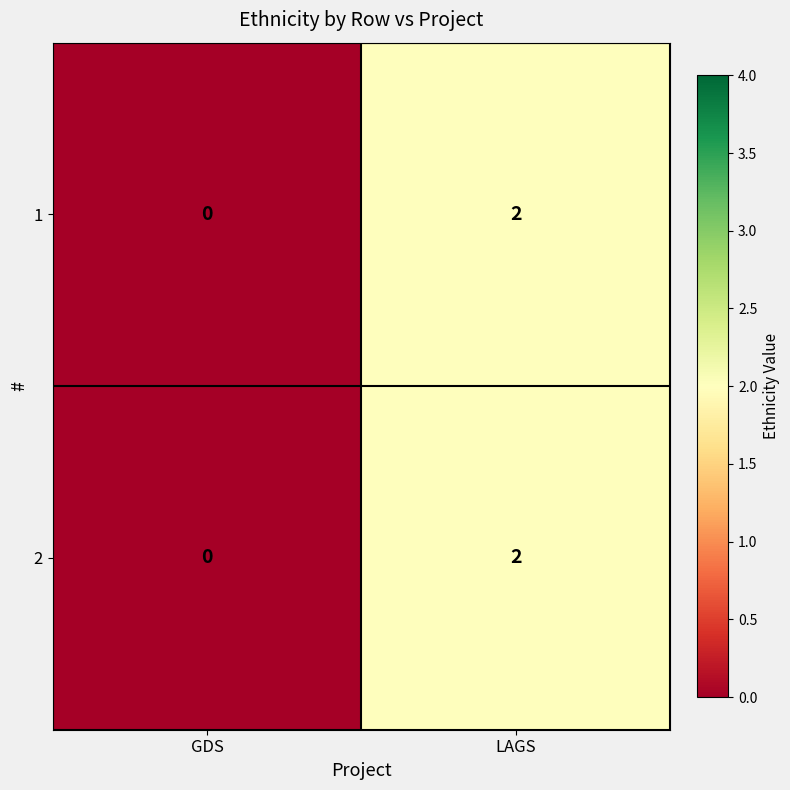

The value of 1 at GDS is 1. True or false?

False